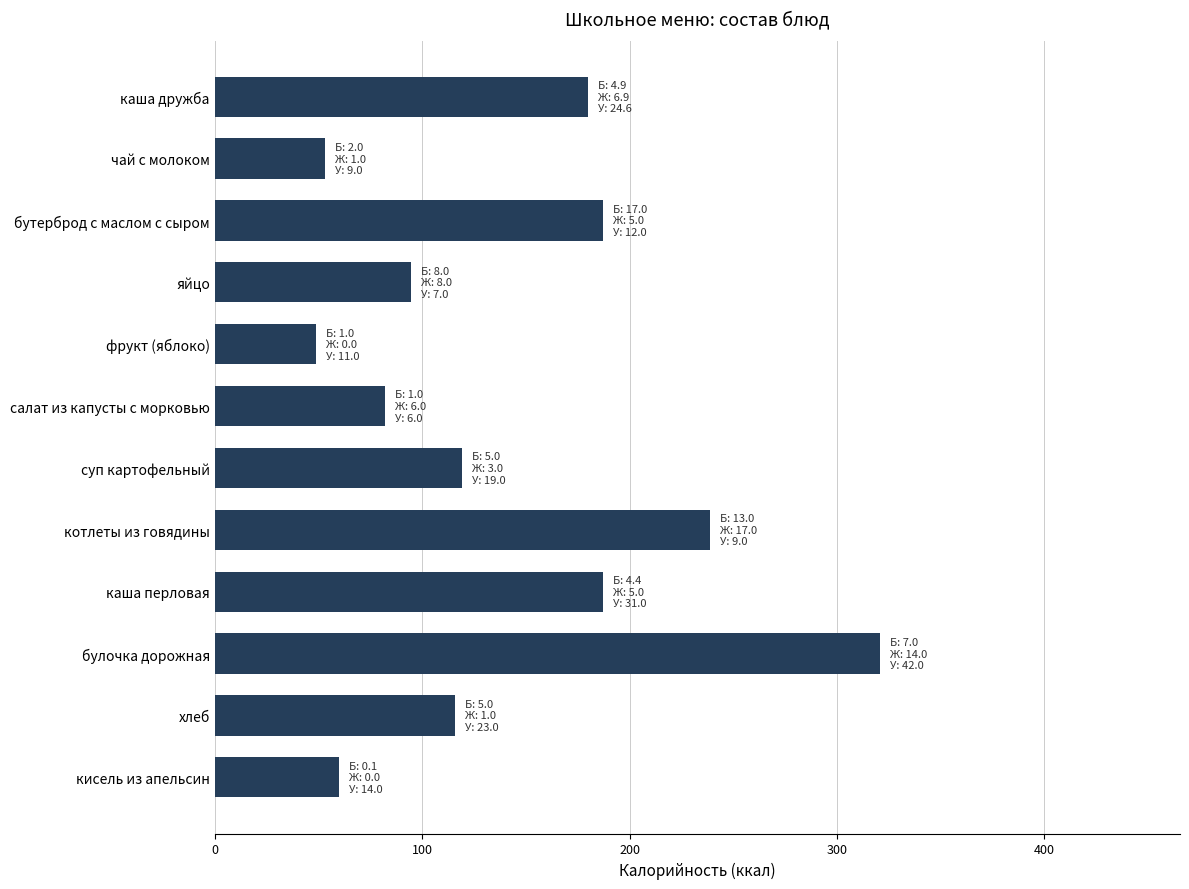

What is the greatest value displayed?

321.0